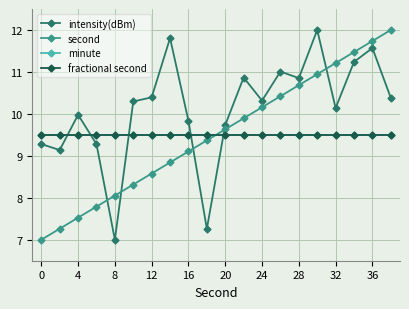

In intensity(dBm), how many points are lower than both neighbors (excluding endpoints)?

6